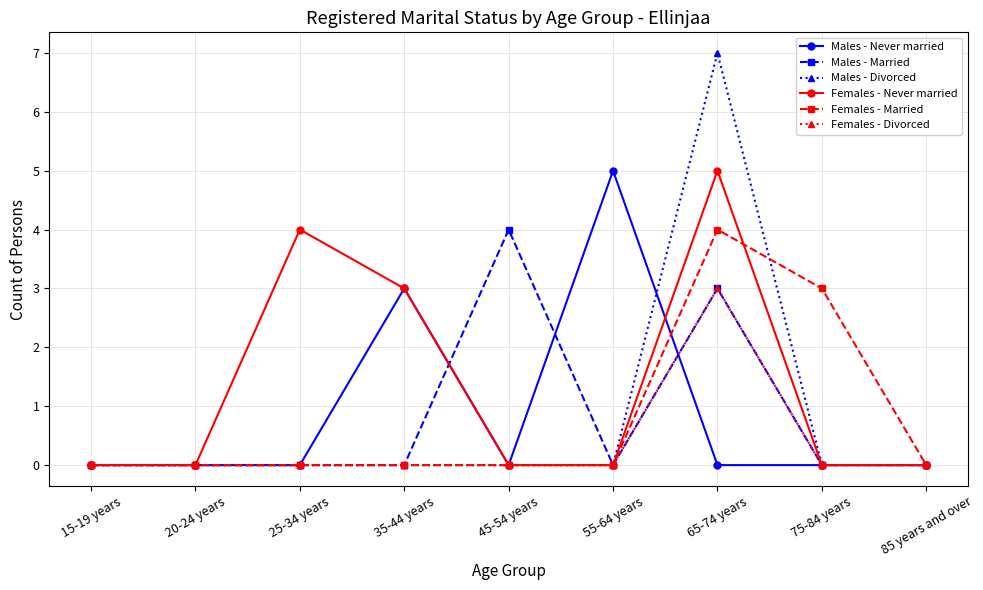

What is the difference between the highest and lowest values at 75-84 years?

3